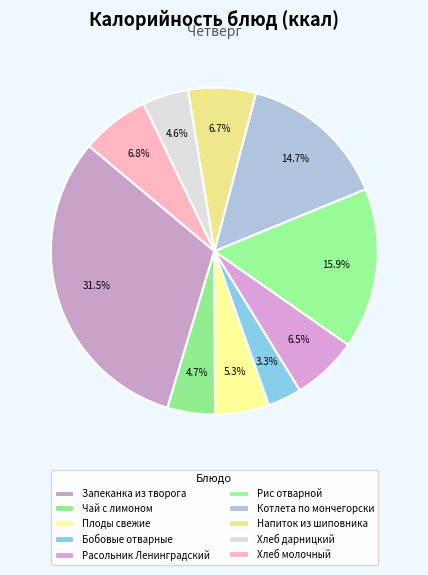

Combined, do Запеканка из творога and Расольник Ленинградский account for over 50%?

No